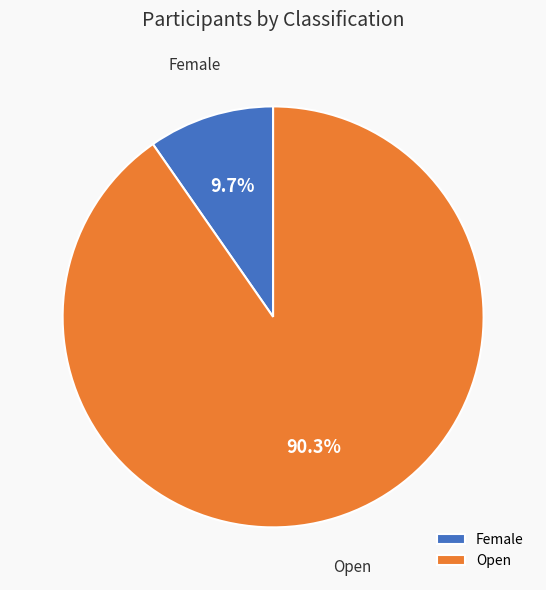

Does Female represent more than half of the total?

No